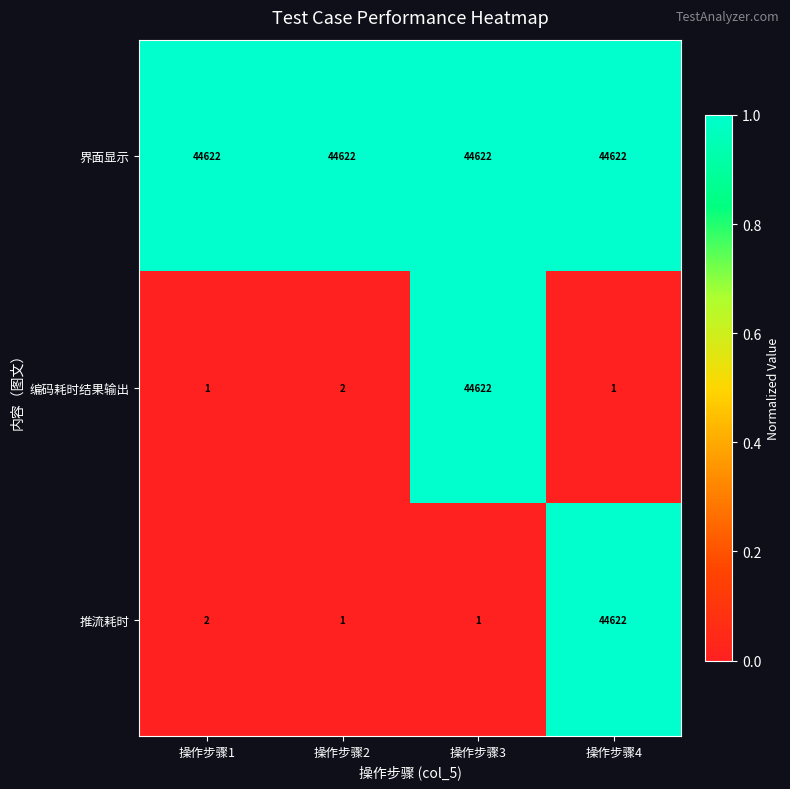

The 编码耗时结果输出 series shows 44622 at 操作步骤3. True or false?

True